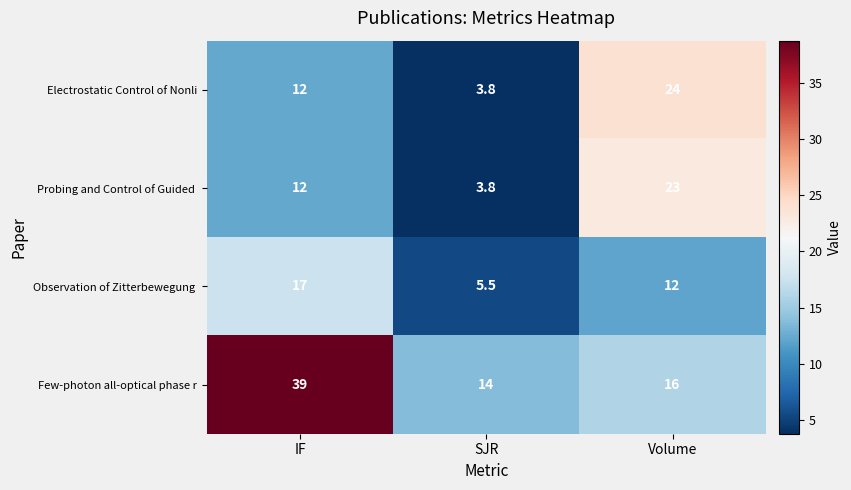

What is the difference between the Few-photon all-optical phase r values at IF and SJR?

25.0